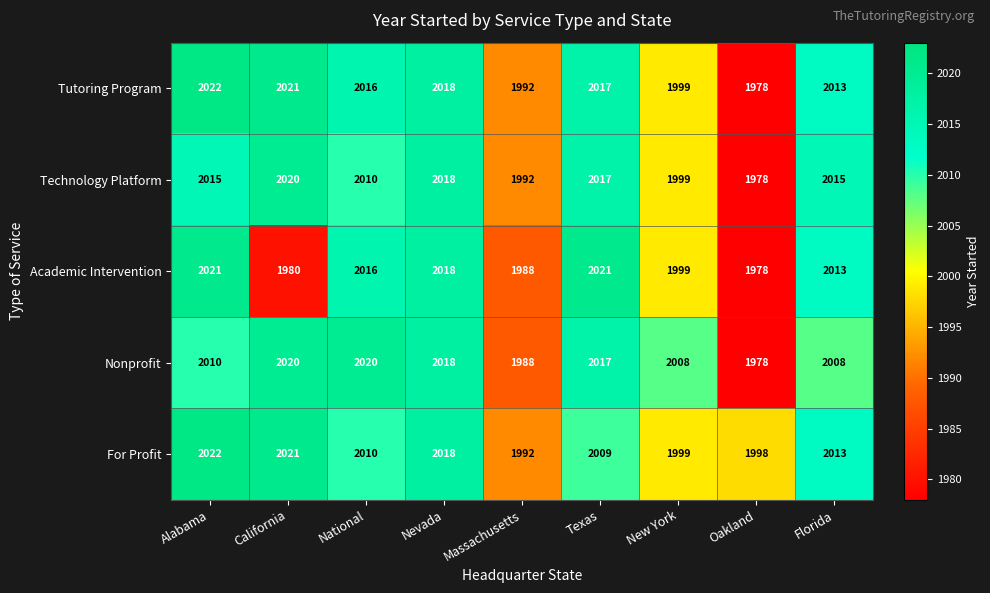

Which series has the largest range (max minus min)?

Tutoring Program